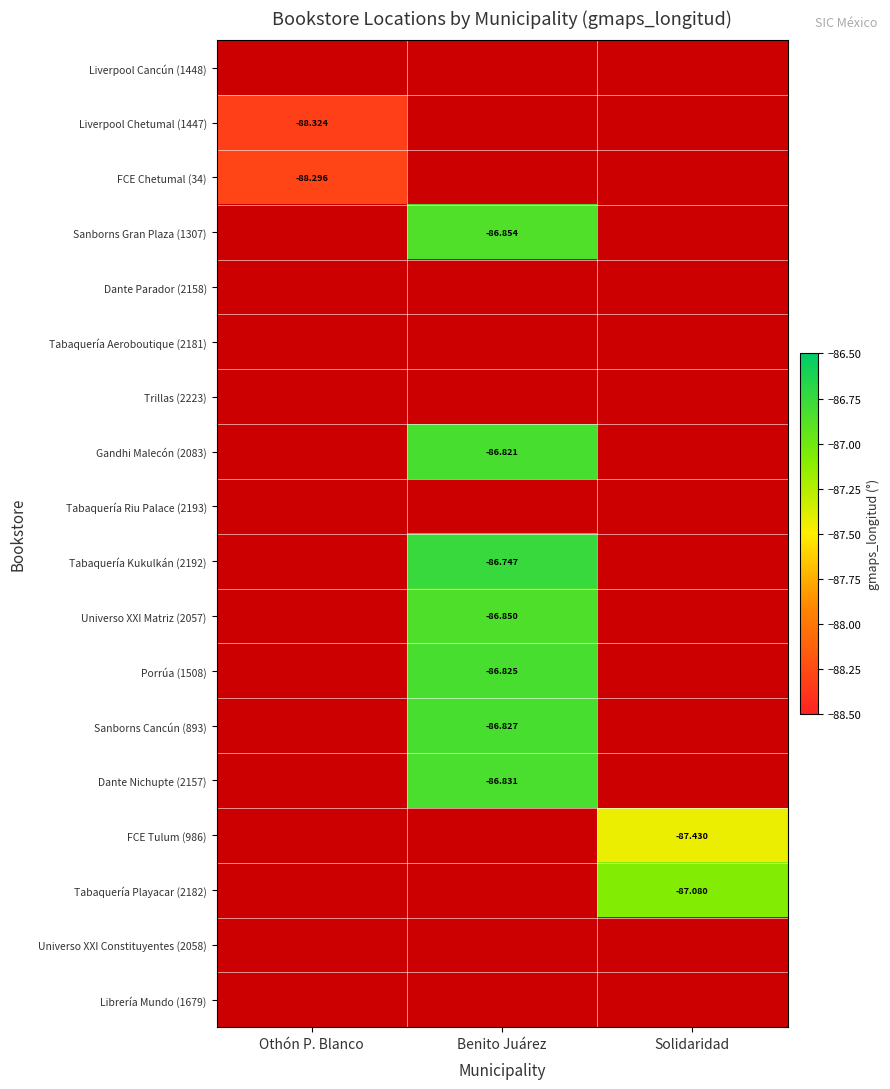

Count the number of categories in the chart.

3